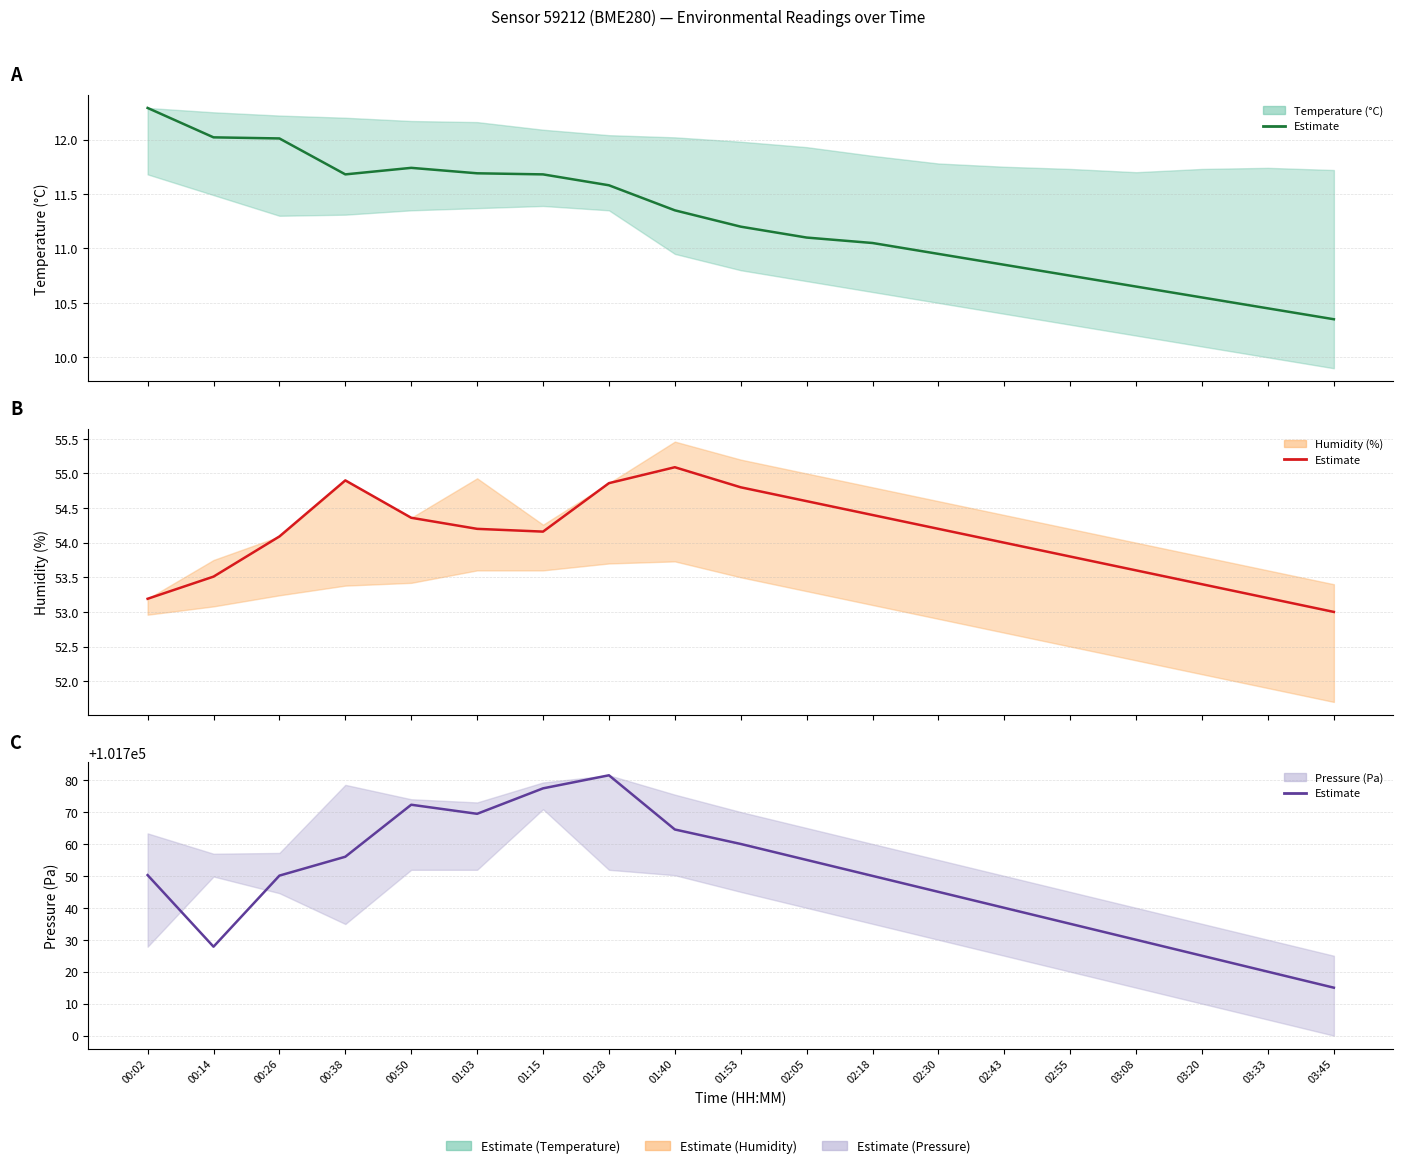

True or false: Humidity (%) and Pressure (Pa) intersect in this chart.

False